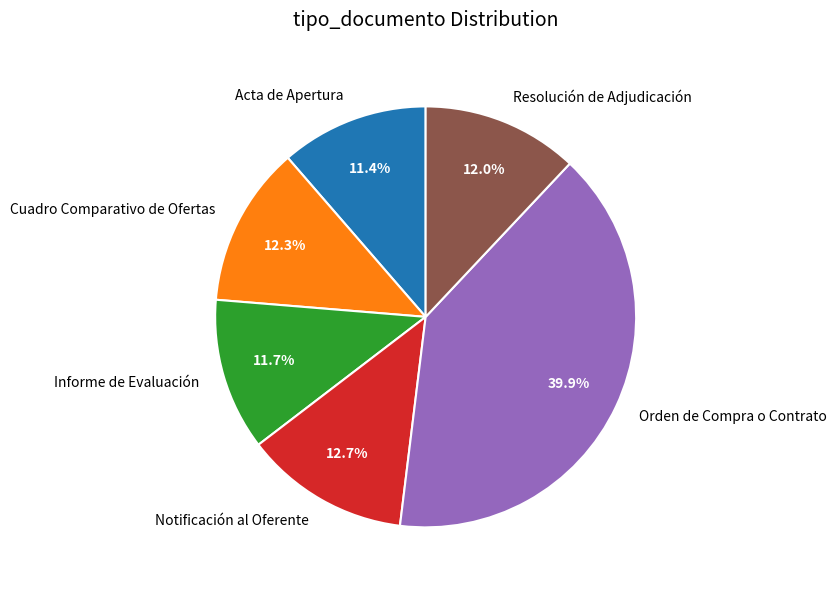

What is the ratio of the value at Resolución de Adjudicación to the value at Informe de Evaluación?

1.0